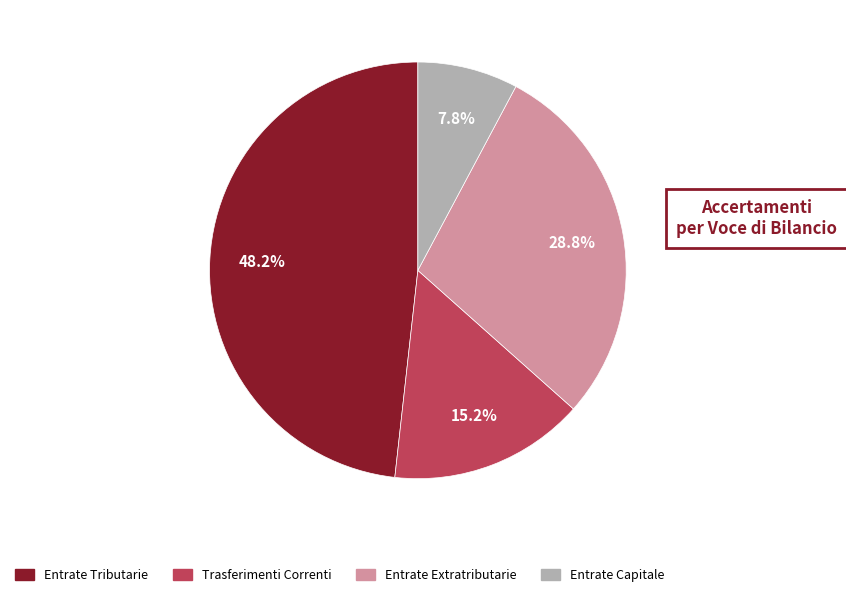

Is there any slice that represents more than half of the pie?

No